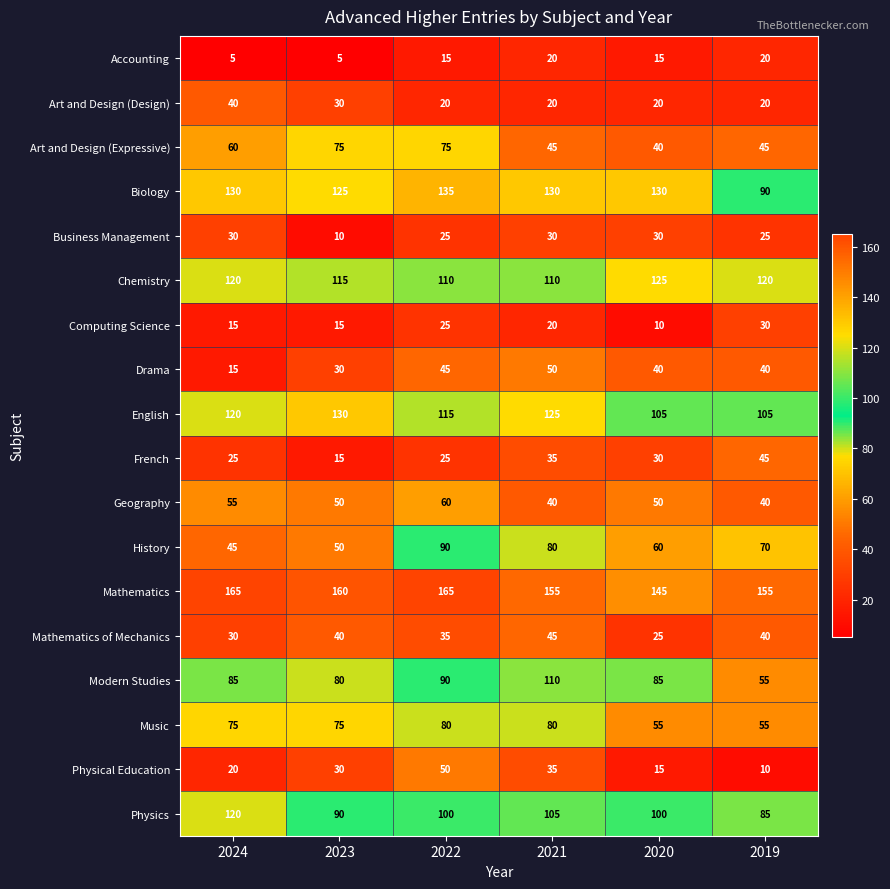

How many series are shown in this chart?

18